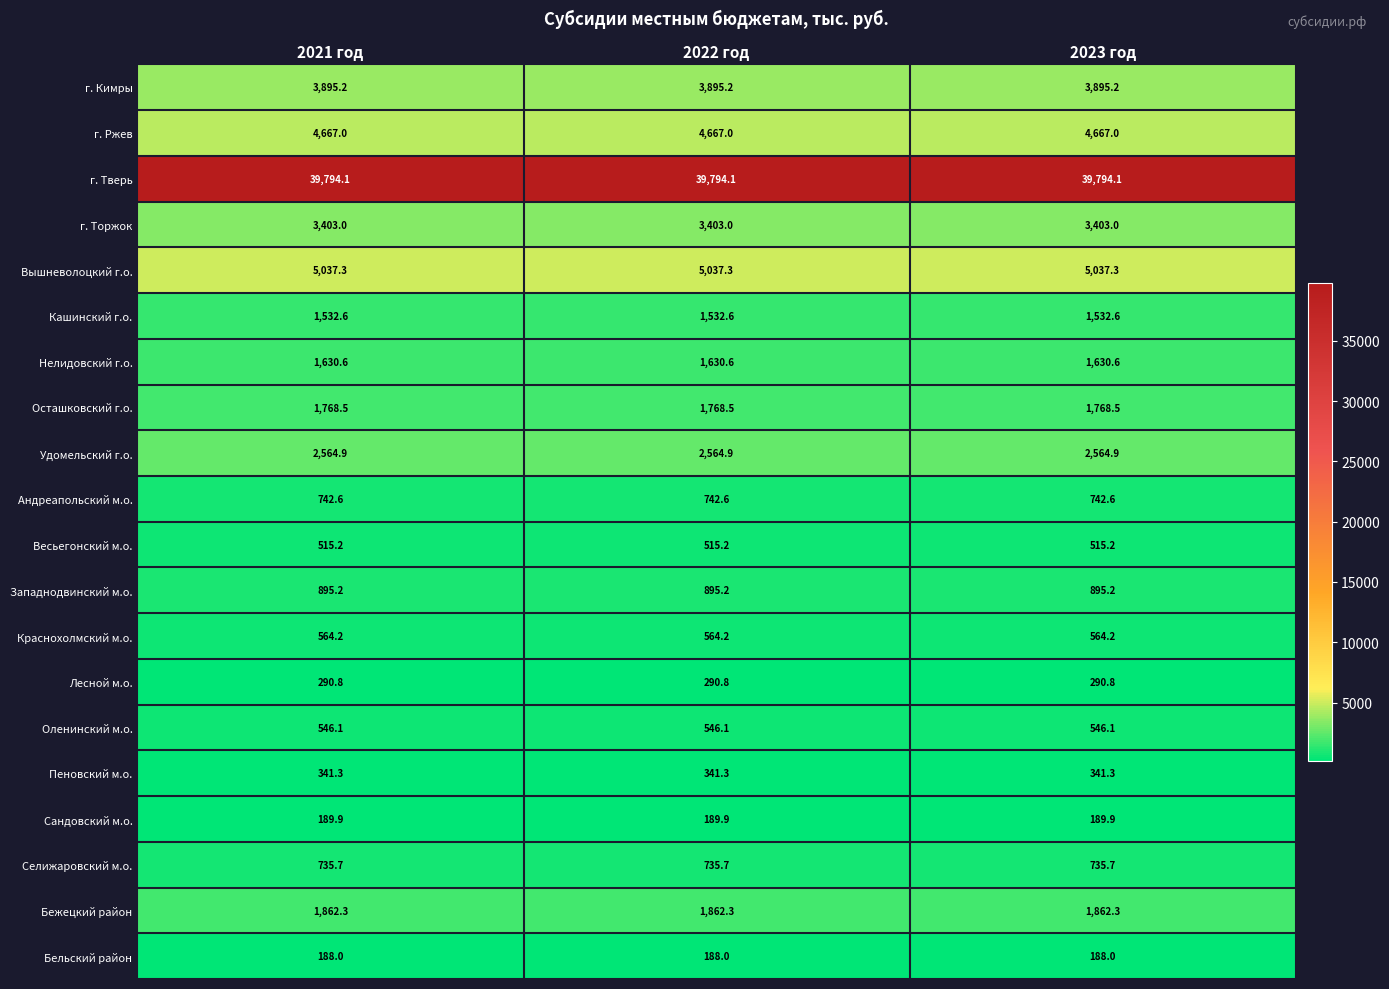

What is the minimum value for Селижаровский м.о.?

735.7